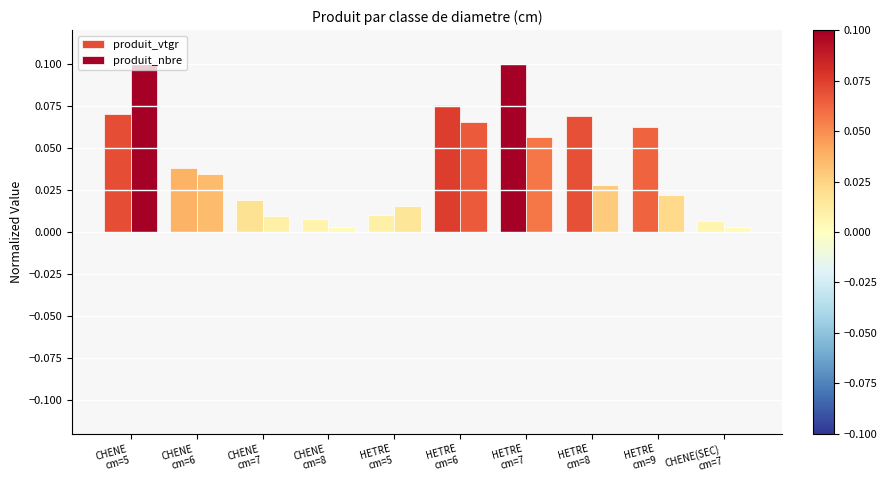

Where is produit_nbre nearest to the value 0?

CHENE
cm=8